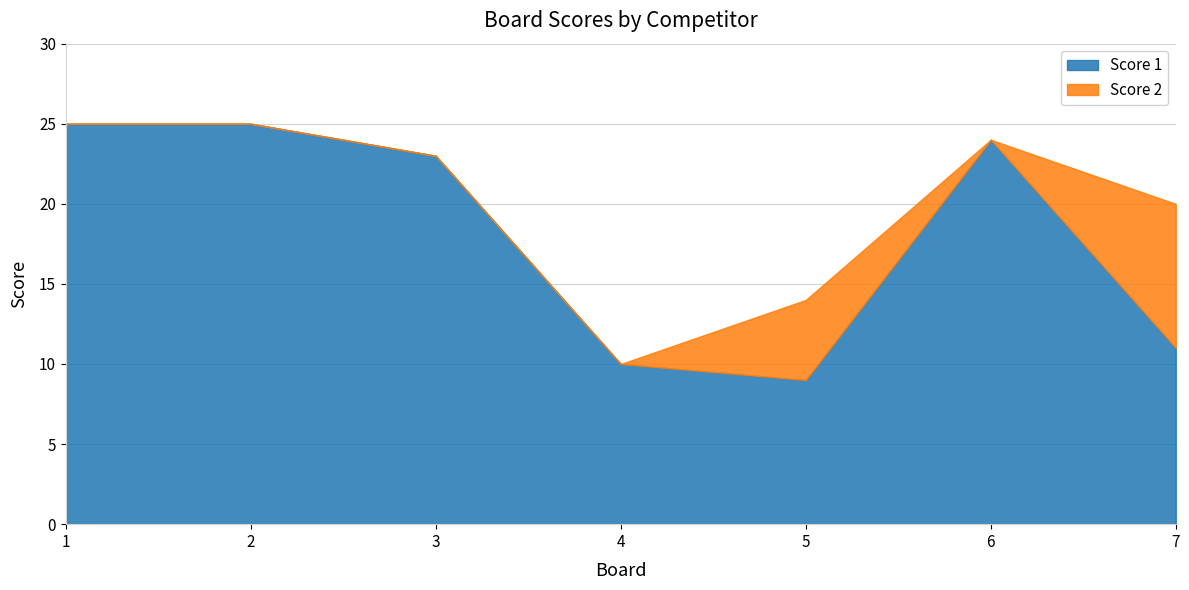

Which series has the largest total across all categories?

Score 1